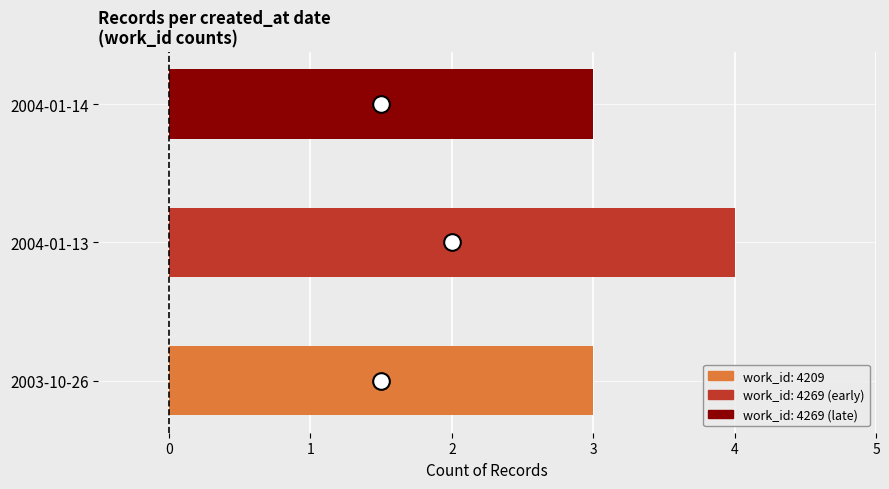

Count the values in the range 3 to 4.

3